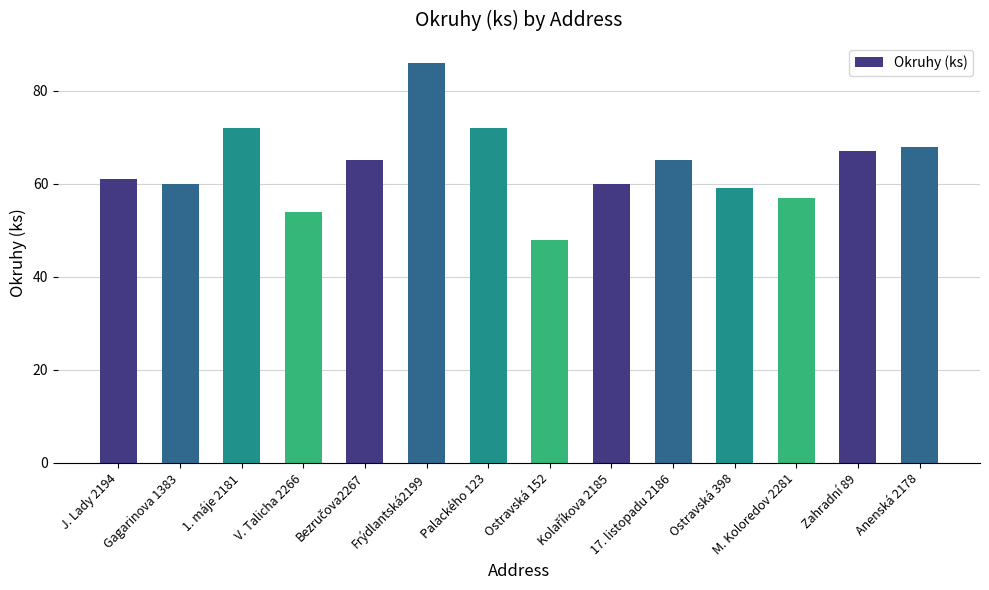

The value at M. Koloredov 2281 is 102. True or false?

False